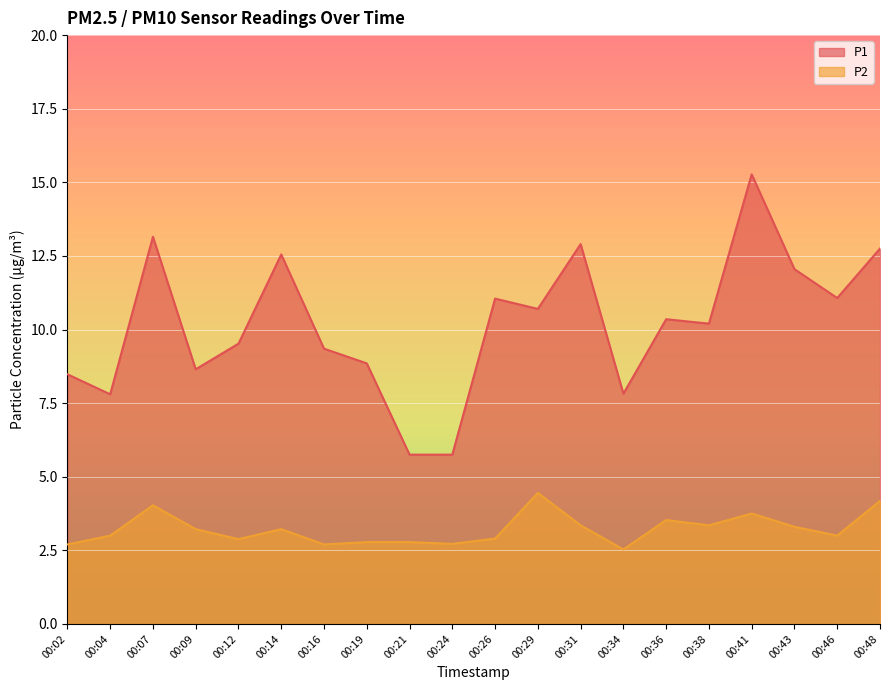

Reading right to left, list all the values displayed in this chart.

P1: 12.8	11.1	12.1	15.3	10.2	10.3	7.8	12.9	10.7	11.1	5.8	5.8	8.8	9.3	12.6	9.5	8.7	13.2	7.8	8.5
P2: 4.2	3.0	3.3	3.8	3.4	3.5	2.5	3.4	4.5	2.9	2.7	2.8	2.8	2.7	3.2	2.9	3.2	4.0	3.0	2.7